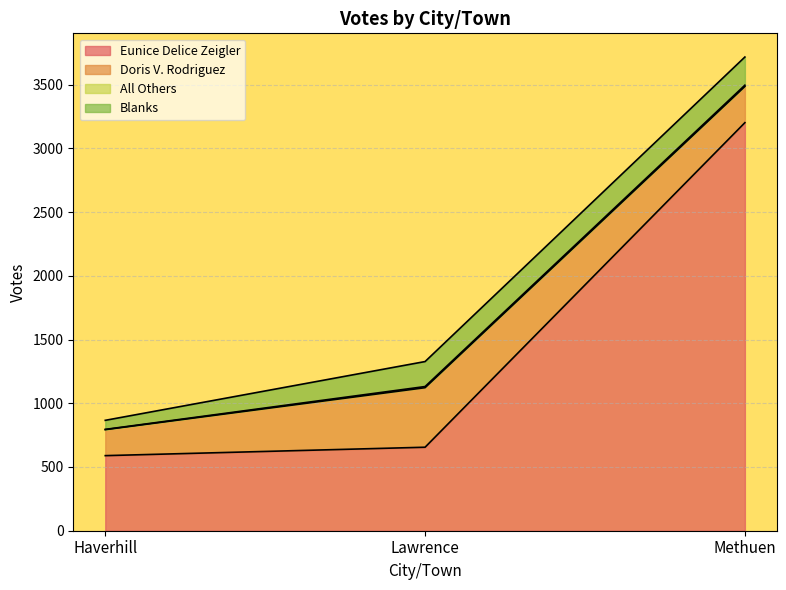

What is the minimum value for Doris V. Rodriguez?

204